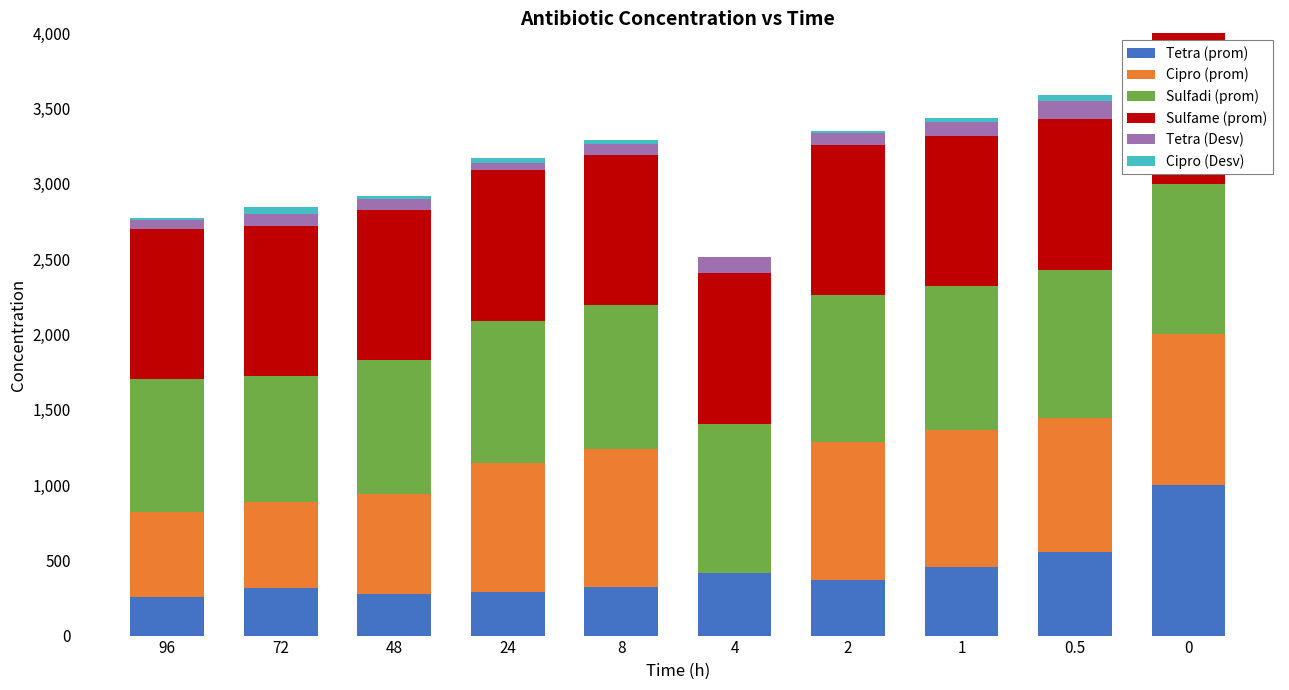

What is the maximum value for Tetra (prom)?

1000.0